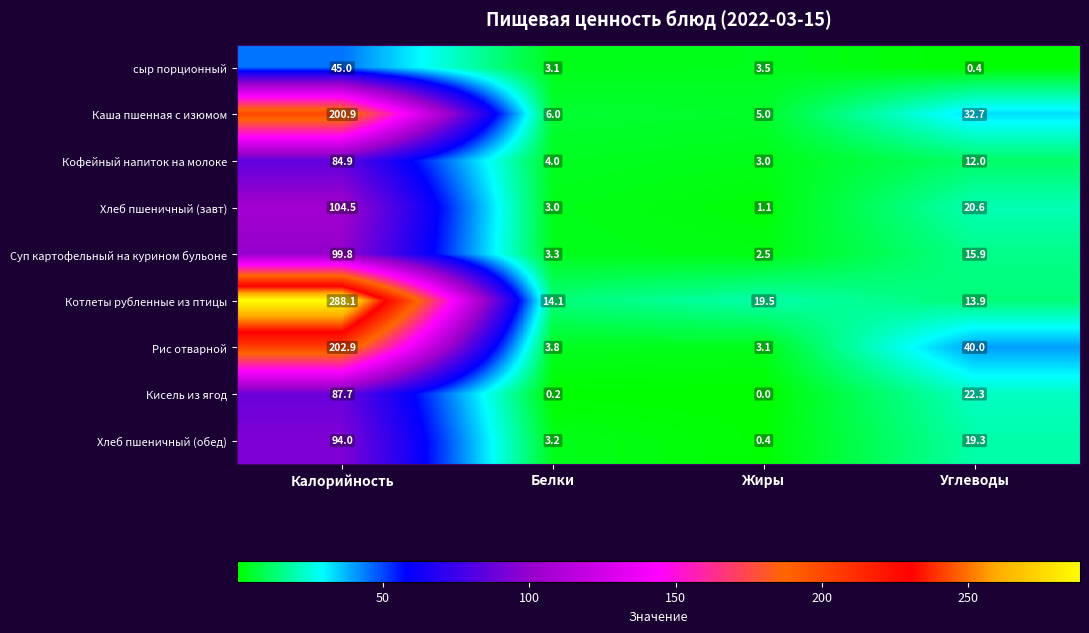

What is the difference between the highest and lowest values at Углеводы?

39.6